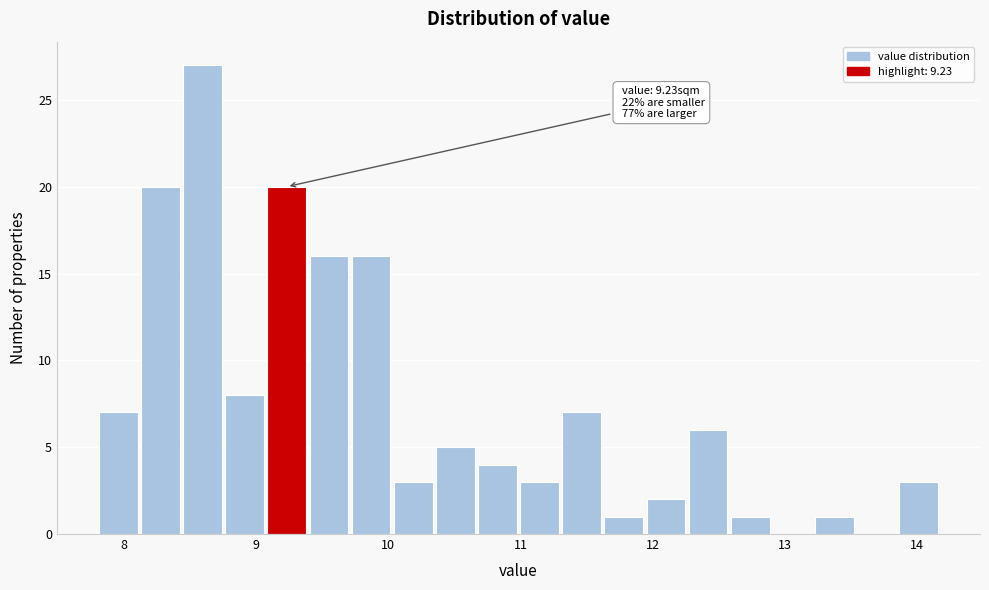

Read against the x-axis, roughly where is the centre of the tallest bar?

8.6